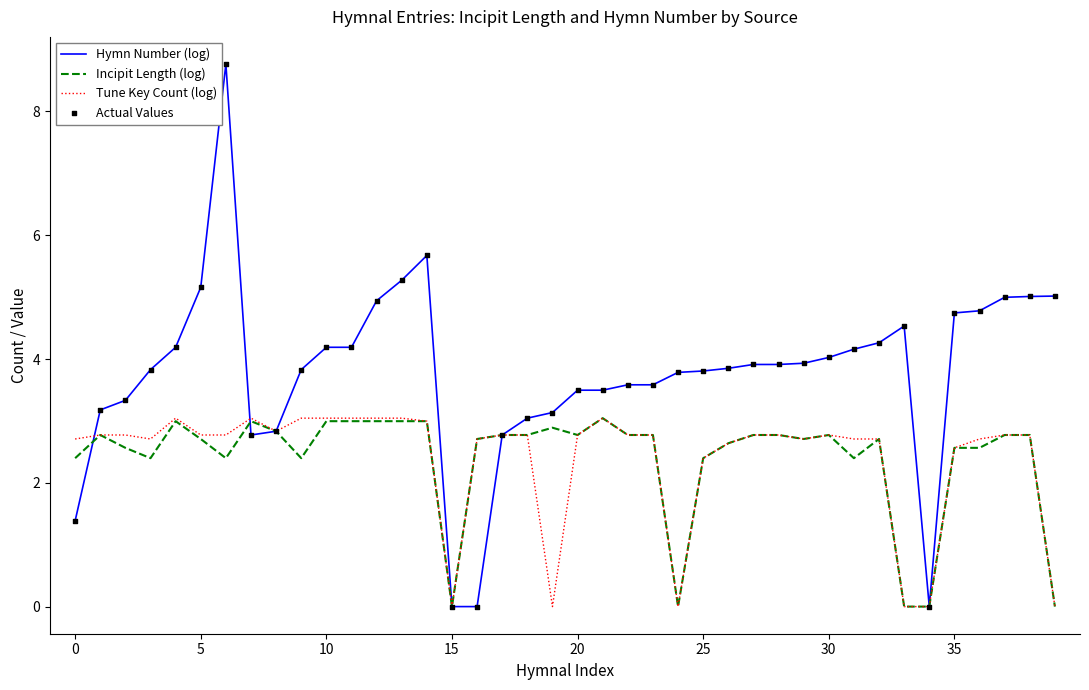

Which series has the widest spread of values?

Hymn Number (log)